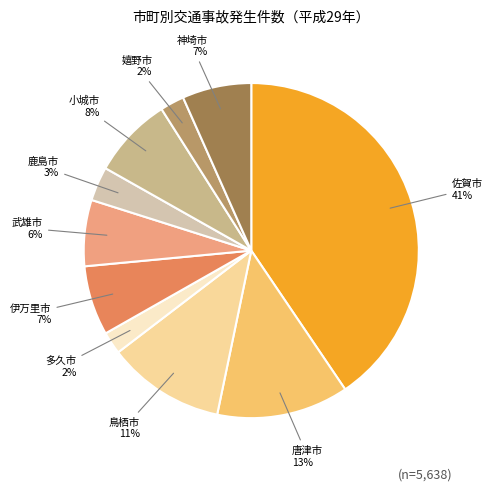

Is the sum of 武雄市 and 小城市 greater than half?

No